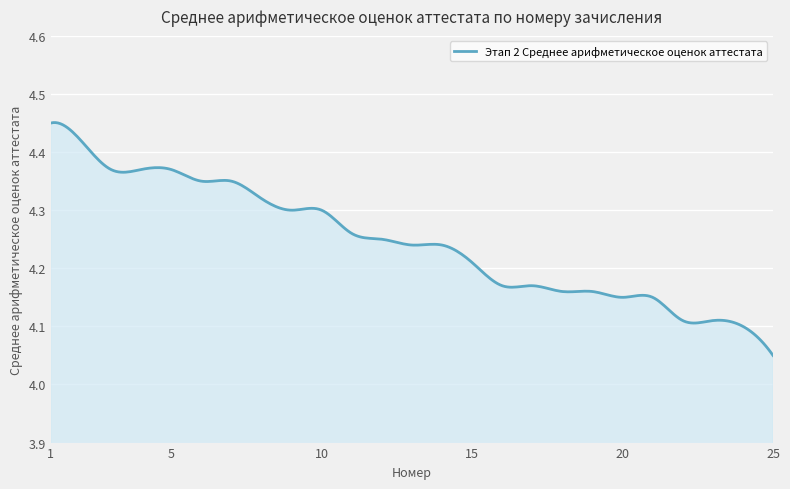

What is the difference between the maximum and minimum values?

0.4